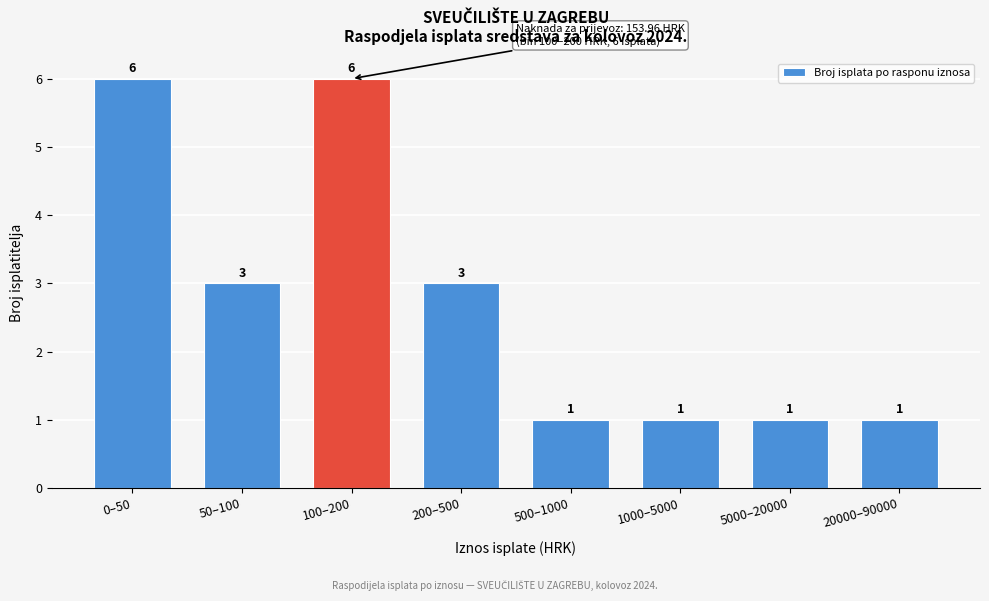

Reading right to left, transcribe all the data shown in this chart.

20000–90000=1	5000–20000=1	1000–5000=1	500–1000=1	200–500=3	100–200=6	50–100=3	0–50=6